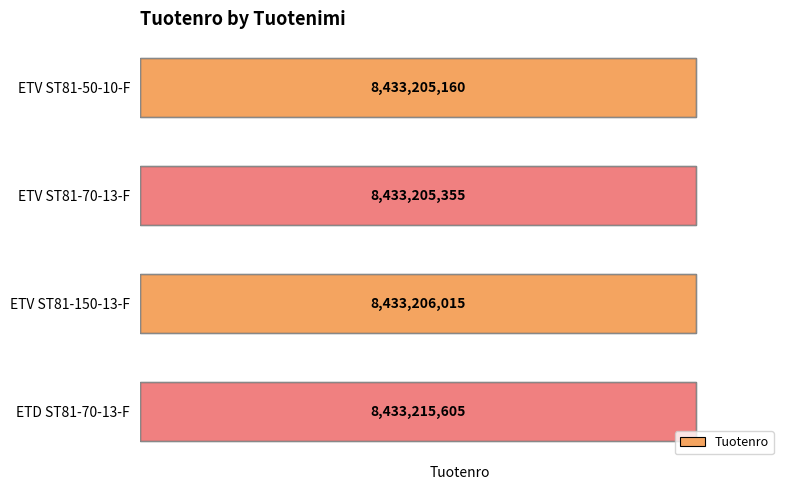

How many series are shown in this chart?

1